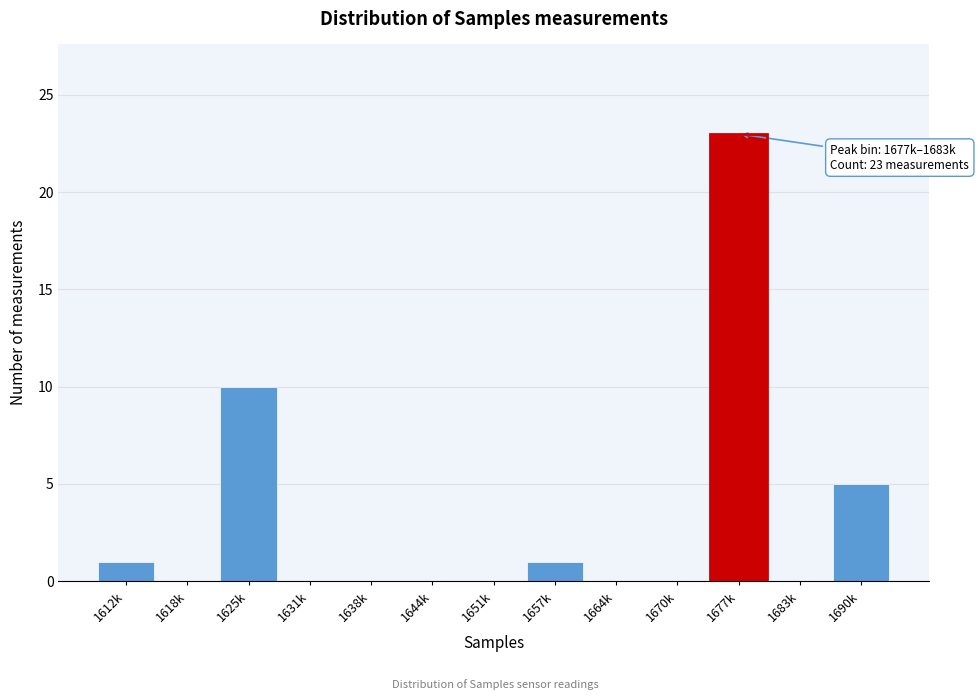

Reading left to right, what are all the values shown in this chart?

1612k=1	1618k=0	1625k=10	1631k=0	1638k=0	1644k=0	1651k=0	1657k=1	1664k=0	1670k=0	1677k=23	1683k=0	1690k=5